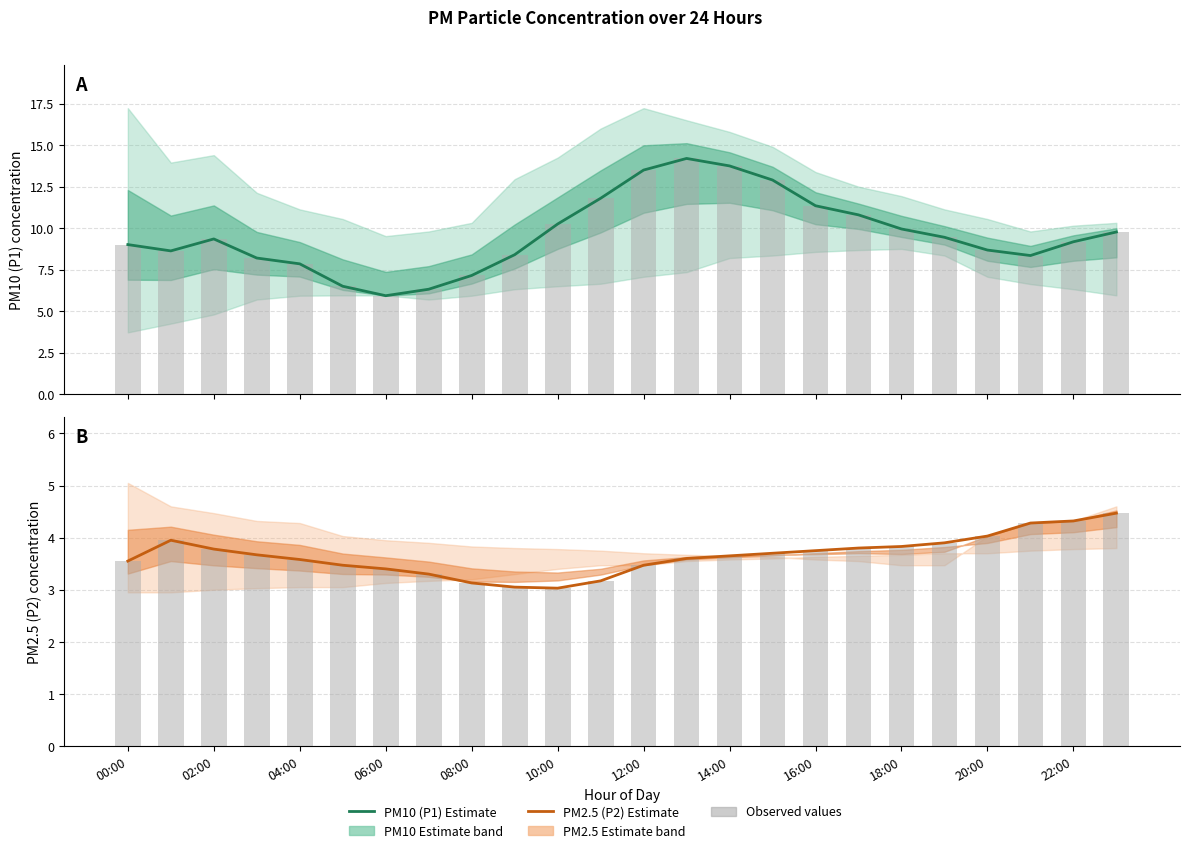

What is the difference between the maximum and second lowest values in the PM2.5 (P2) Estimate series?

1.4